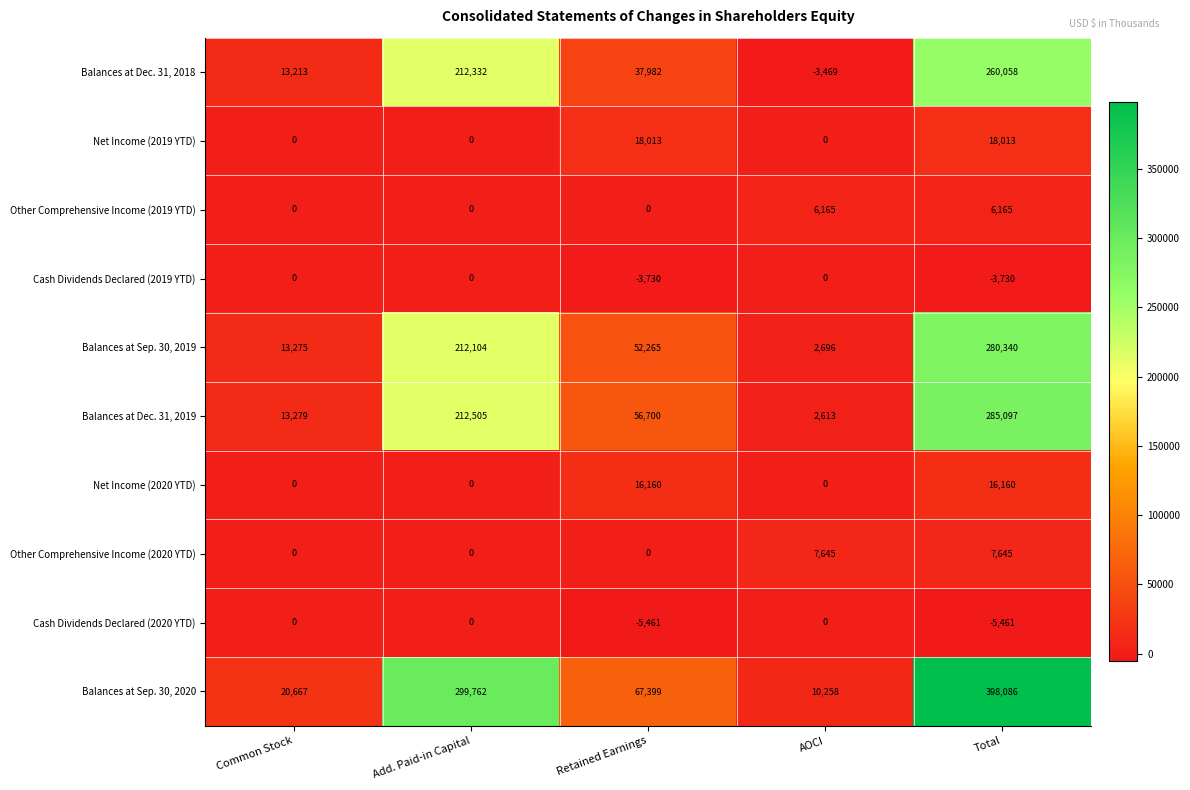

What is the total value across all series at Retained Earnings?

239328